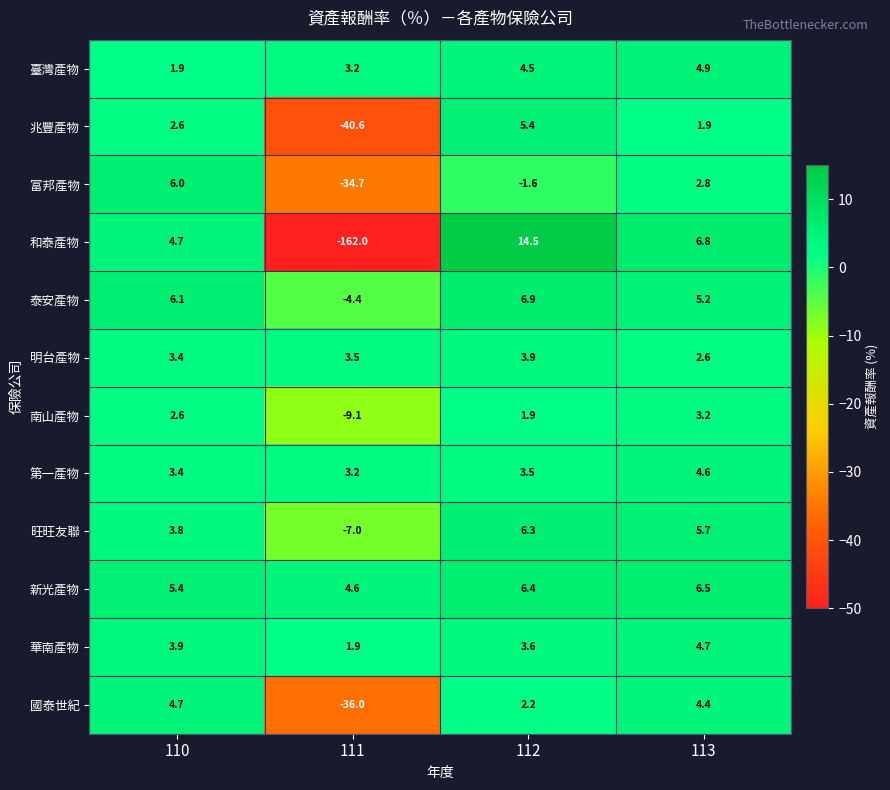

What is the highest value of the 南山產物 series?

3.2